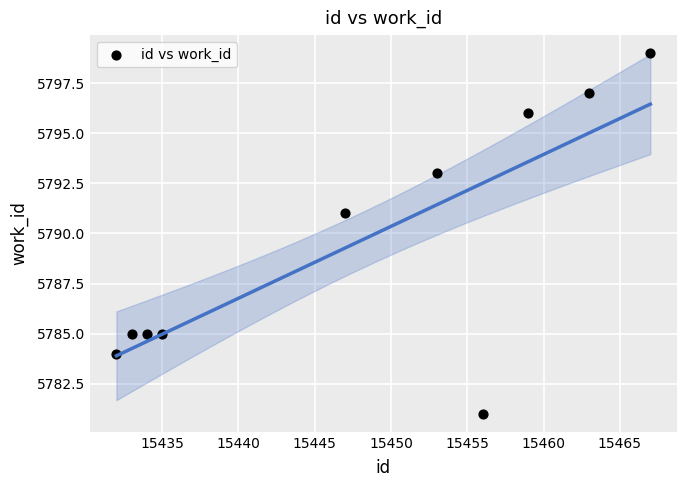

What is the range of Y values (max minus min)?

18